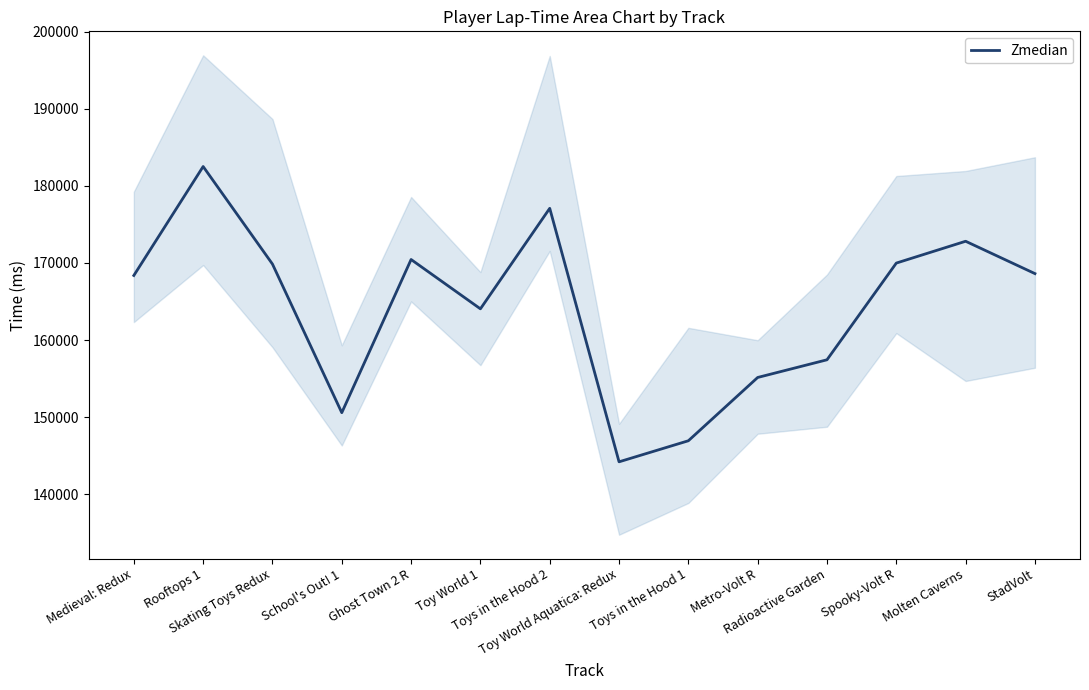

What is the value of the 13th point from the left?

172819.5